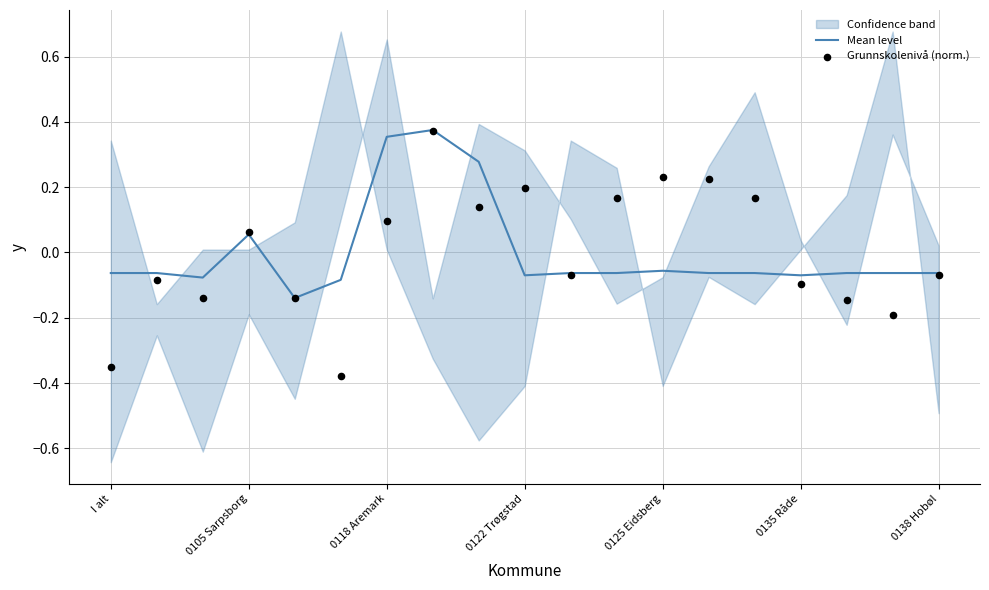

Which series has the largest total across all categories?

Mean level